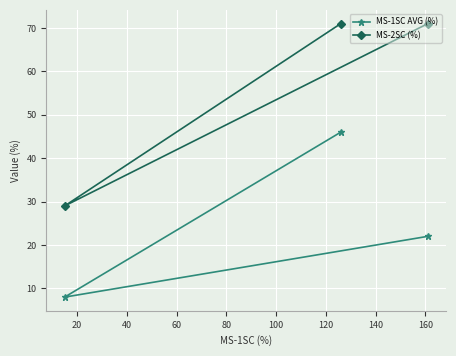

What is the average value of the MS-2SC (%) series?

57